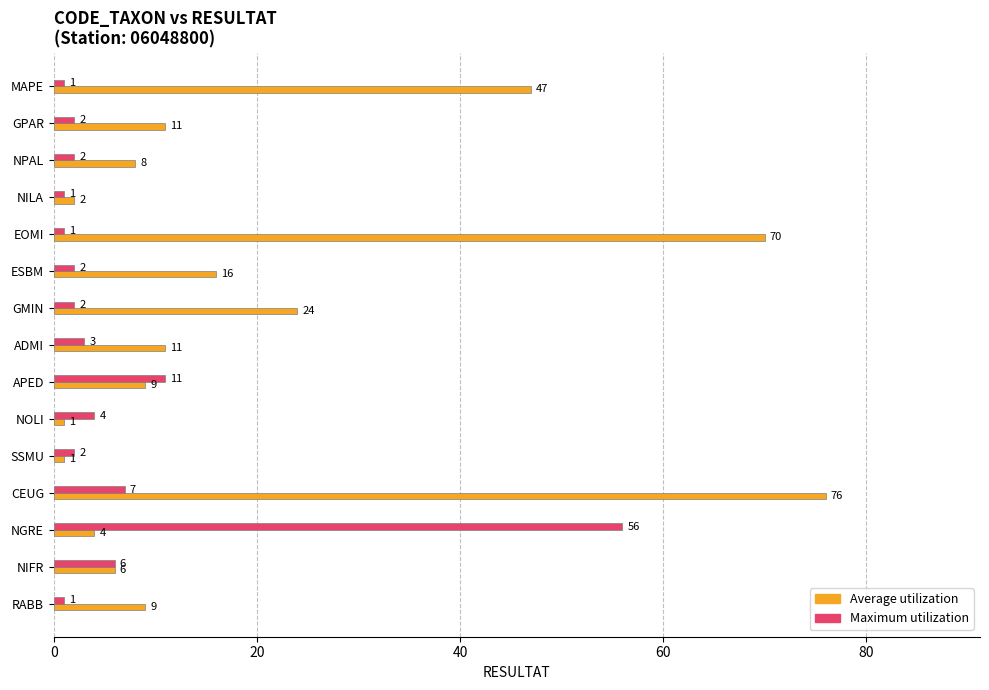

List the series in order of their overall mean, highest first.

Average utilization, Maximum utilization